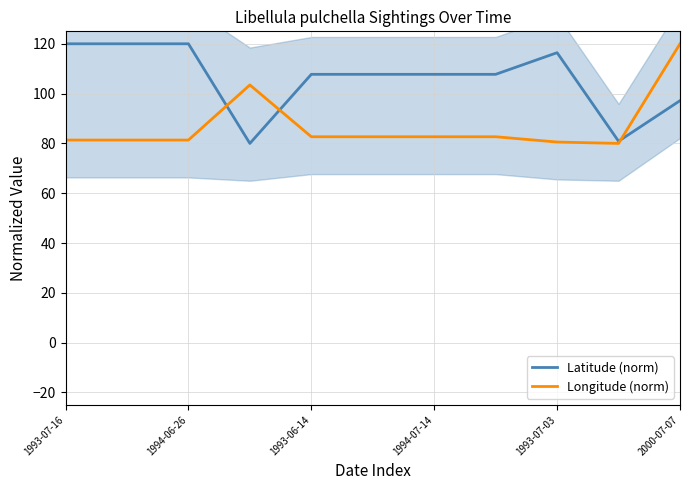

The value of Longitude (norm) at 1993-06-14 is 112.6. True or false?

False